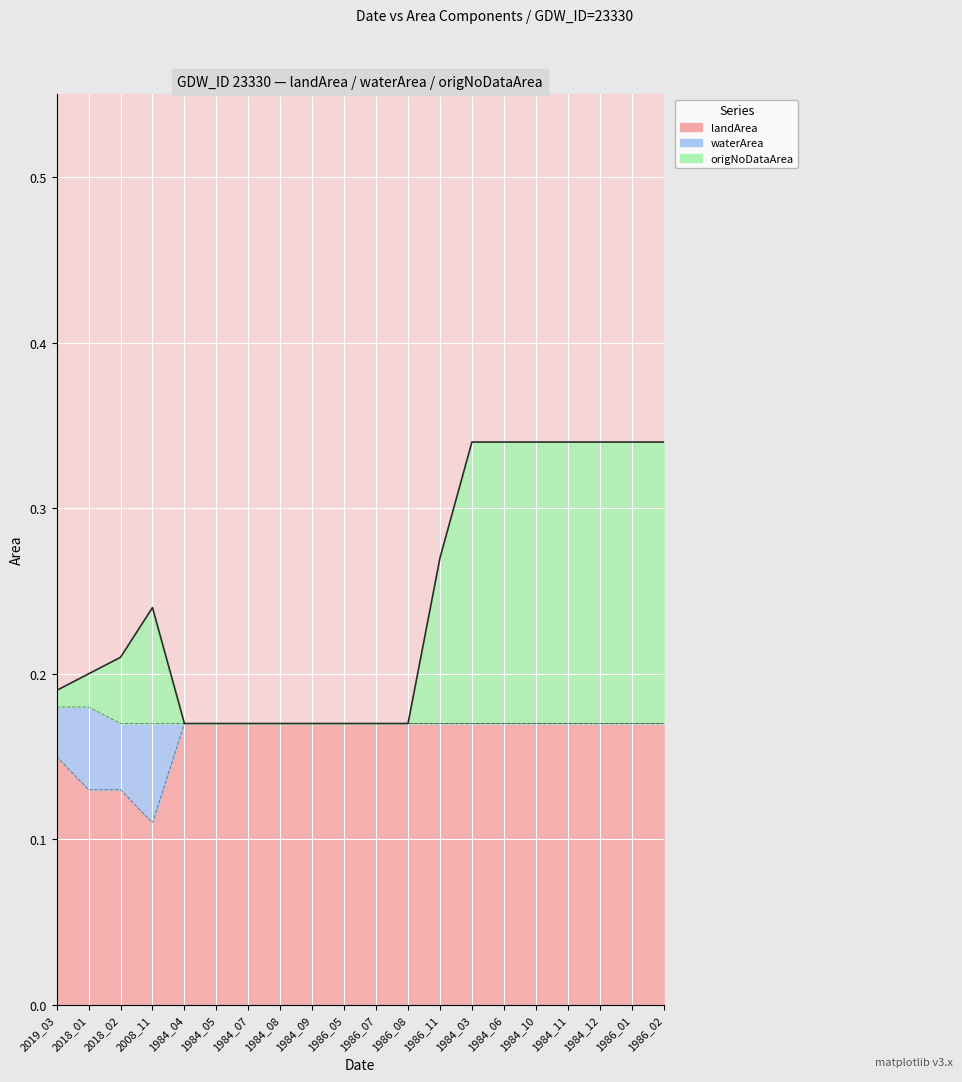

What position from the right is 1984_04?

16